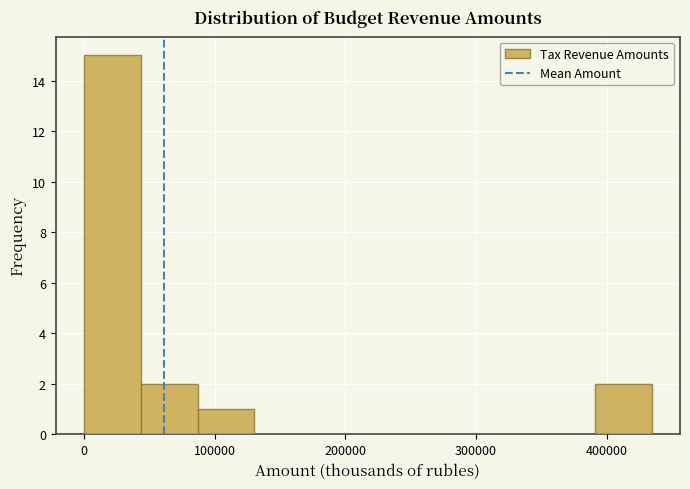

What is the height of the bar covering 390000 to 430000 on the x-axis? Neither the bar edges nor the heights are printed on the chart, so give them approximately, as read against the axes.

2